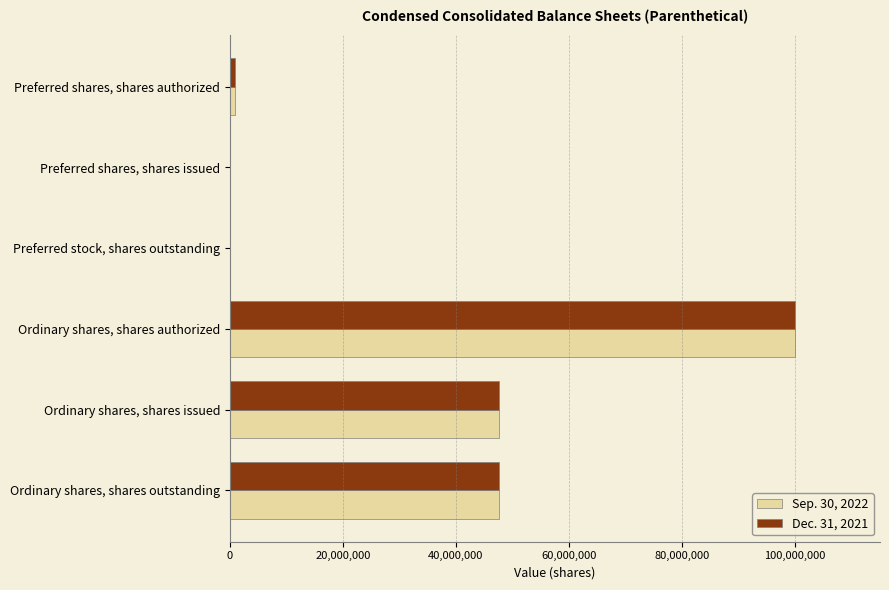

Which category has the highest value in the Dec. 31, 2021 series?

Ordinary shares, shares authorized